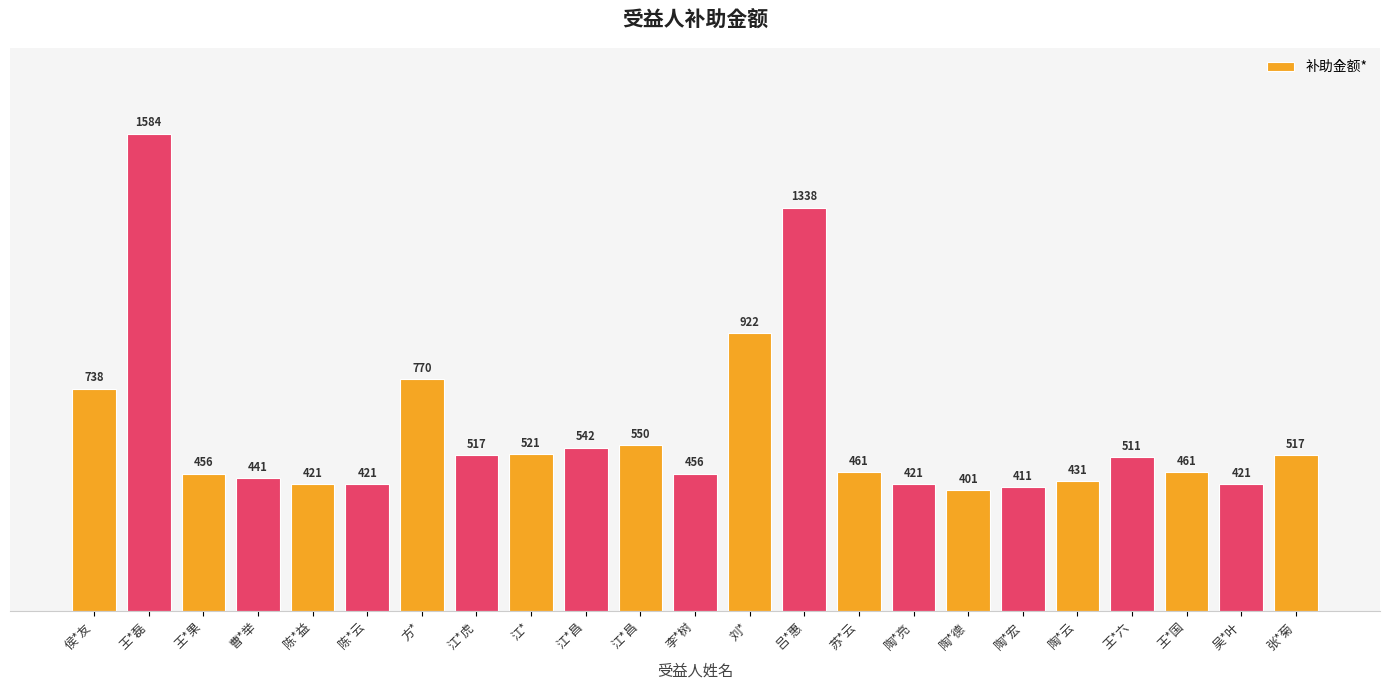

Reading right to left, what are all the values shown in this chart?

张*菊=517	吴*叶=421	王*国=461	王*六=511	陶*云=431	陶*宏=411	陶*德=401	陶*亮=421	苏*云=461	吕*惠=1338	刘*=922	李*树=456	江*昌=550	江*昌=542	江*=521	江*虎=517	方*=770	陈*云=421	陈*益=421	曹*举=441	王*果=456	王*磊=1584	侯*友=738